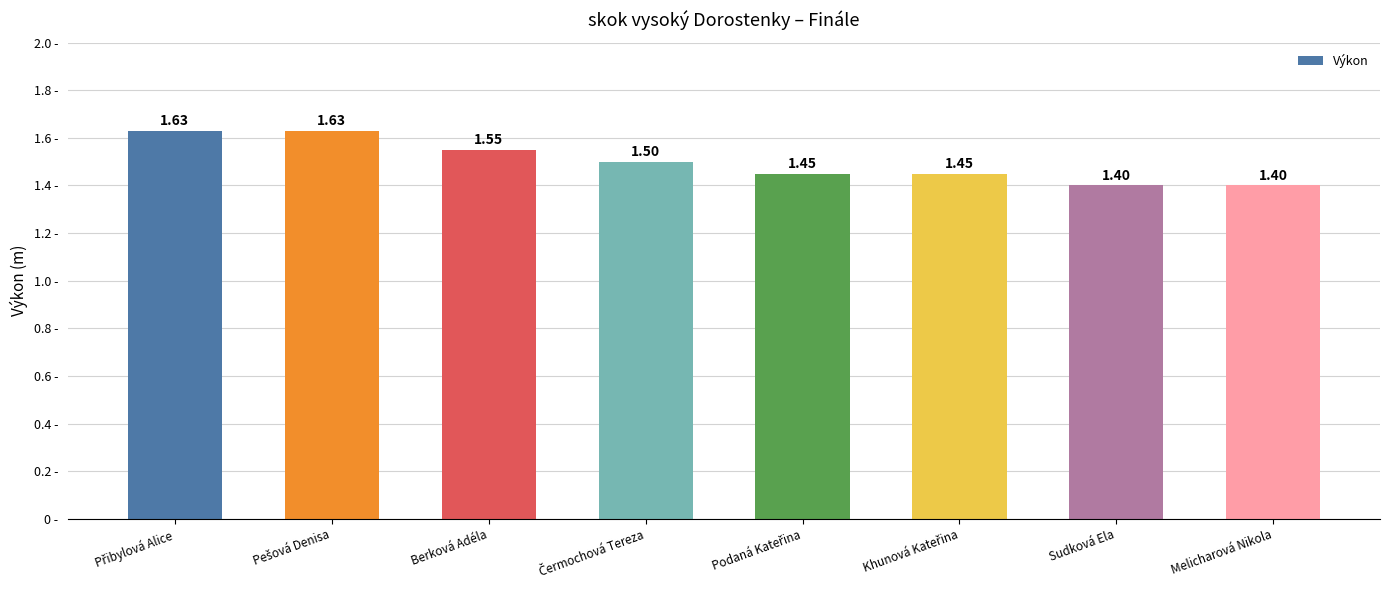

What is the ratio of the value at Berková Adéla to the value at Melicharová Nikola?

1.1